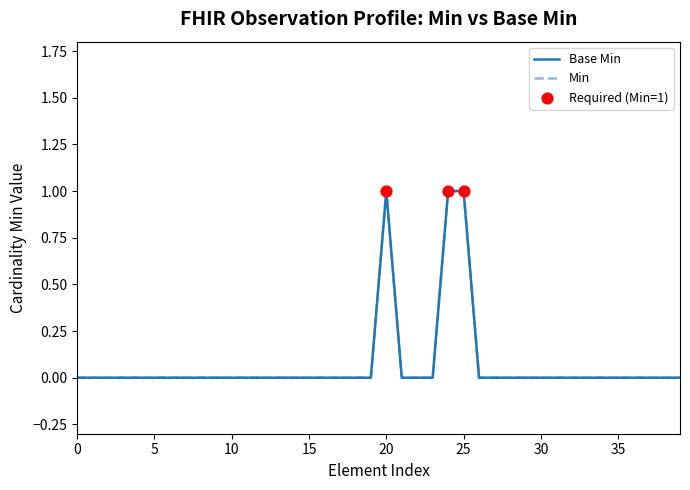

Does the chart have visible grid lines?

No